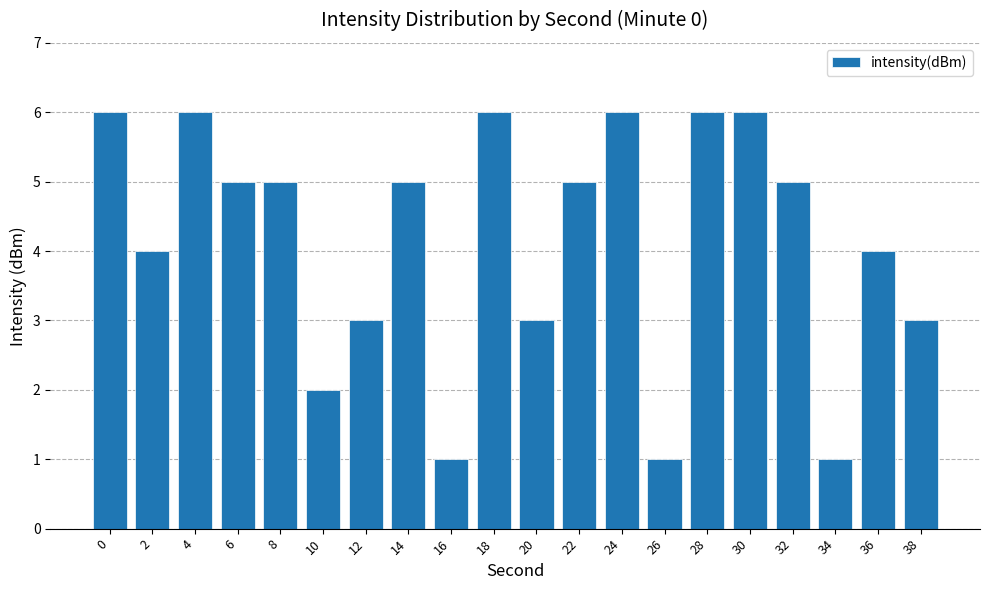

Reading right to left, transcribe all the data shown in this chart.

38=3	36=4	34=1	32=5	30=6	28=6	26=1	24=6	22=5	20=3	18=6	16=1	14=5	12=3	10=2	8=5	6=5	4=6	2=4	0=6